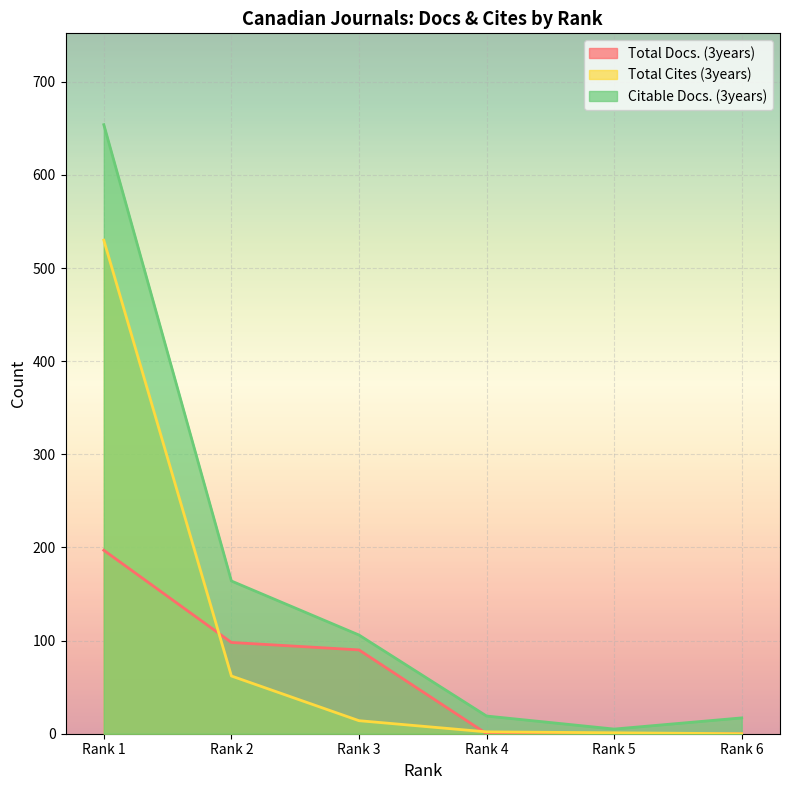

How many values in the Citable Docs. (3years) series are below 106?

3